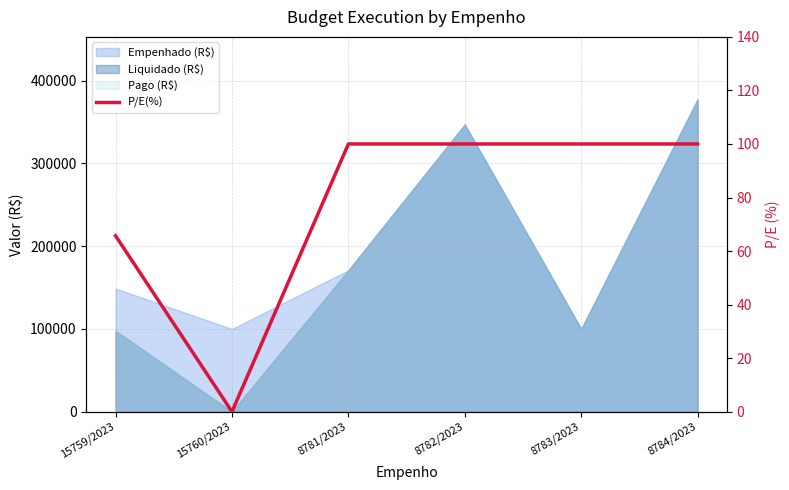

At which category does the data reach its first local valley?

15760/2023